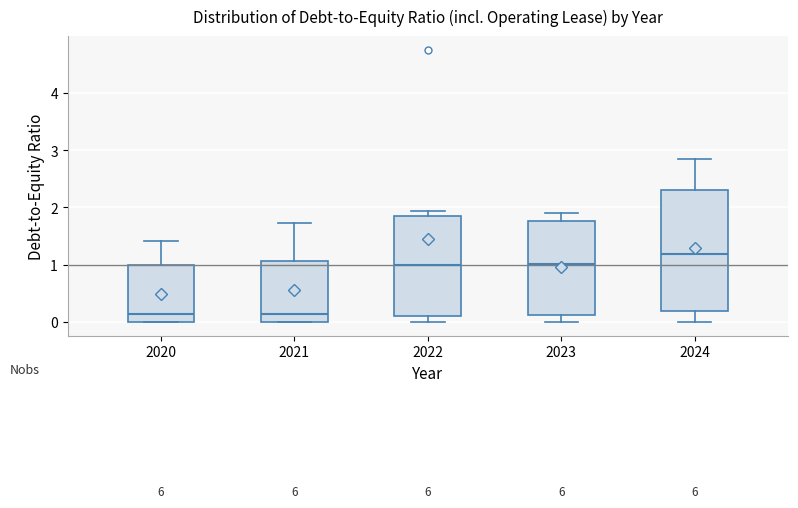

Which box is the tallest, from its lower edge to its upper edge?

2024